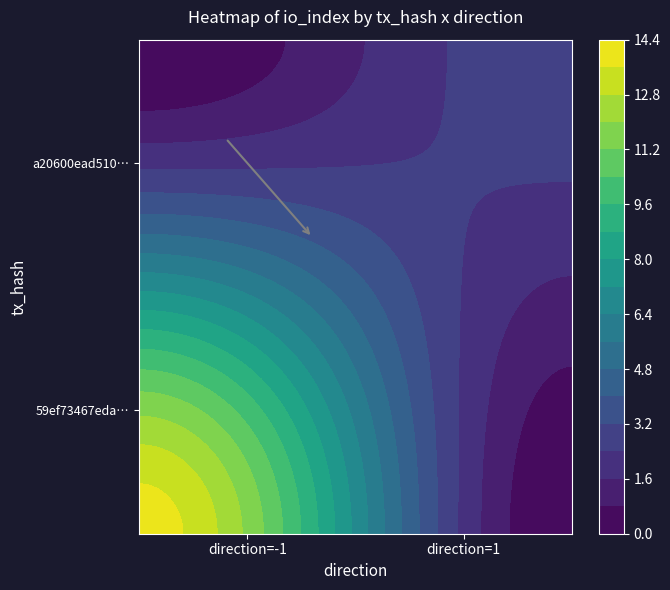

Count the number of categories in the chart.

2